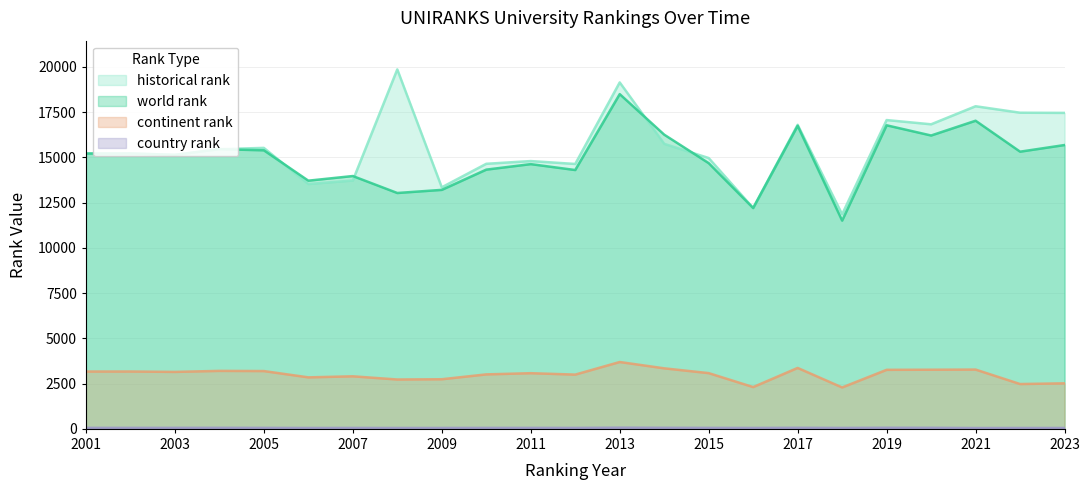

Which category has the lowest value in the continent rank series?

2018